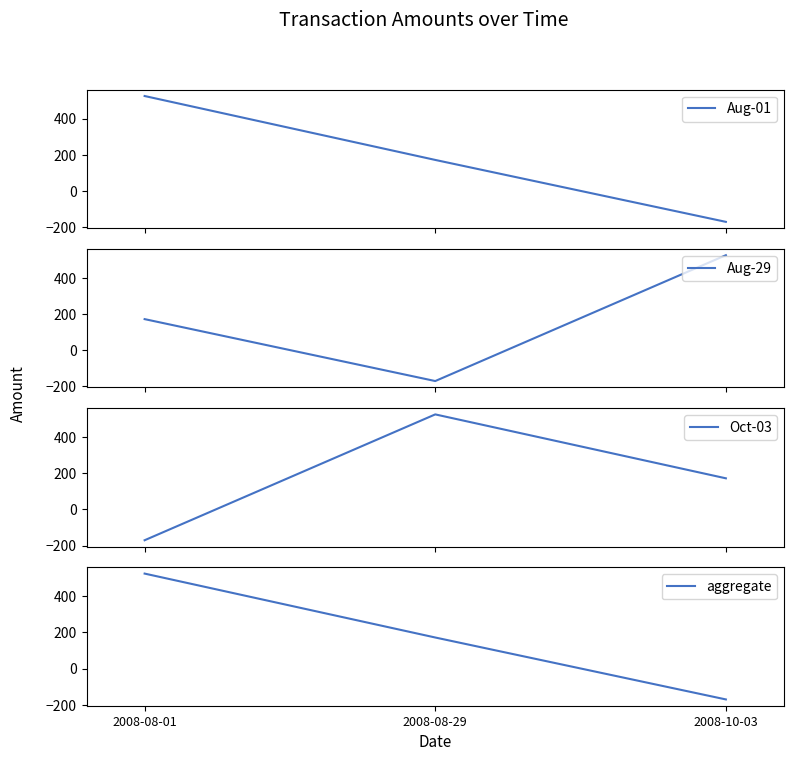

What is the total value across all series at 2008-08-29?

699.0